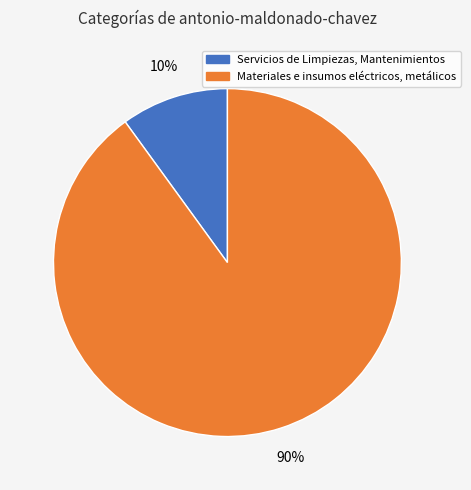

Rank the categories by value from lowest to highest.

Servicios de Limpiezas, Mantenimientos, Materiales e insumos eléctricos, metálicos